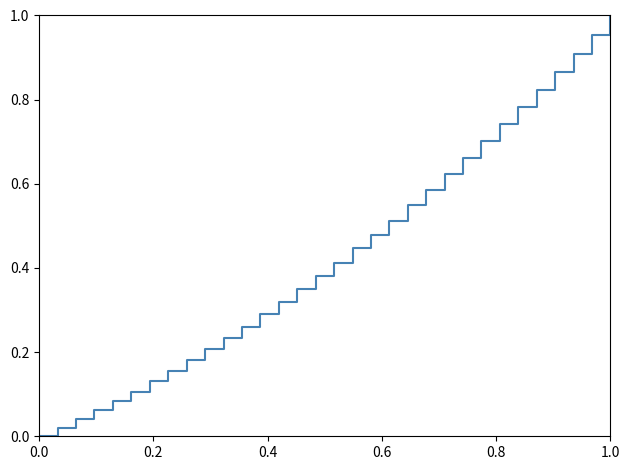

What is the value of the 5th point from the left?

0.1